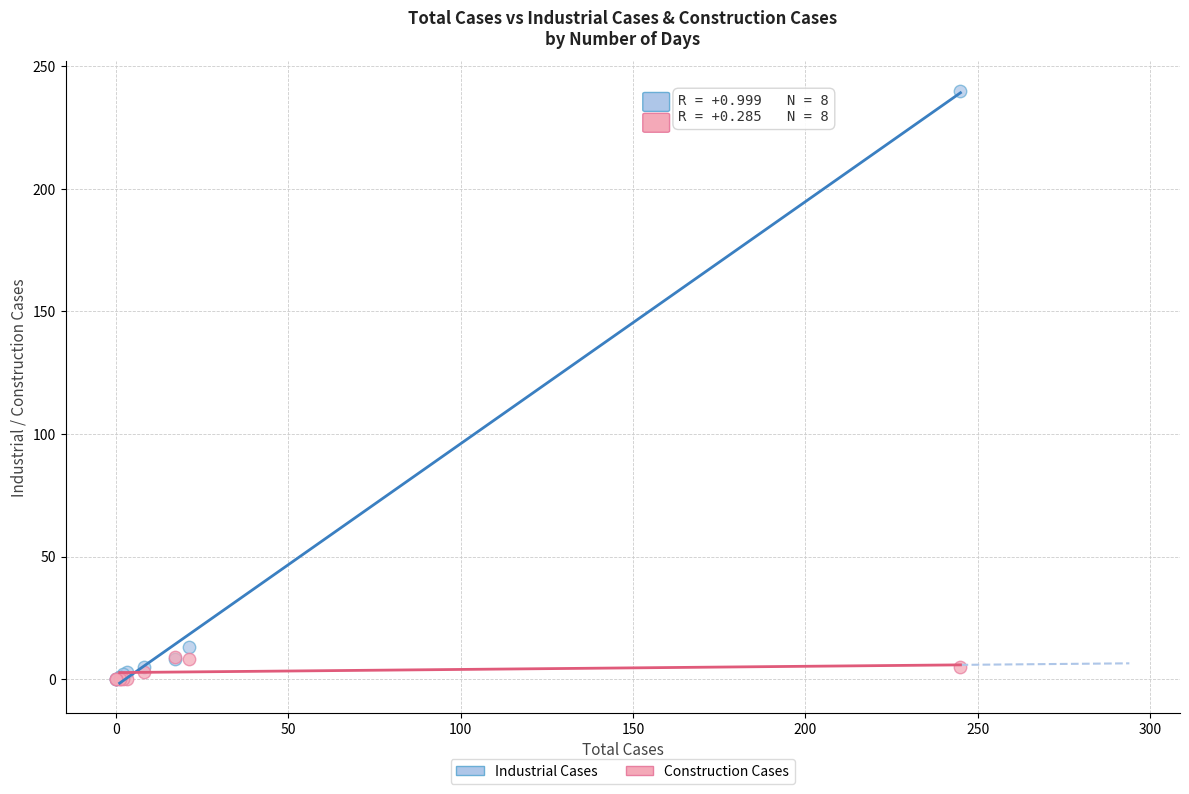

In the Industrial Cases series, what Y value is closest to 120?

13